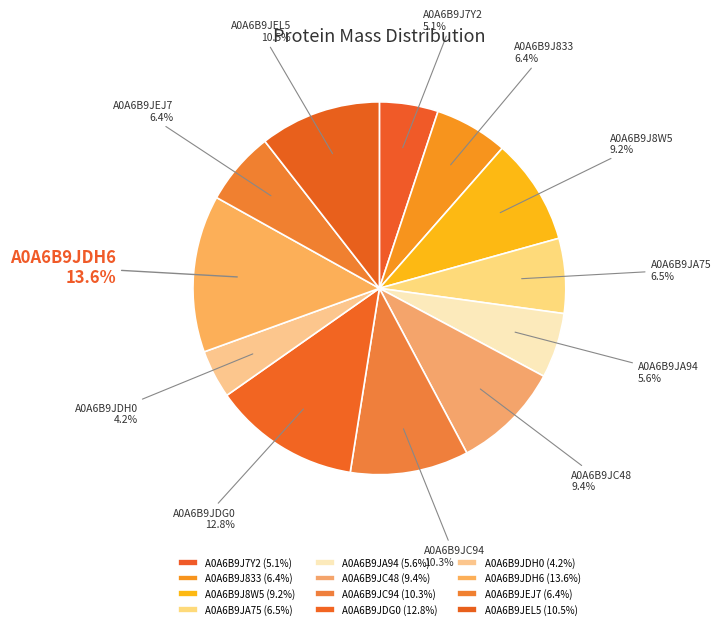

What portion of the pie excludes A0A6B9JDG0?

87.2%